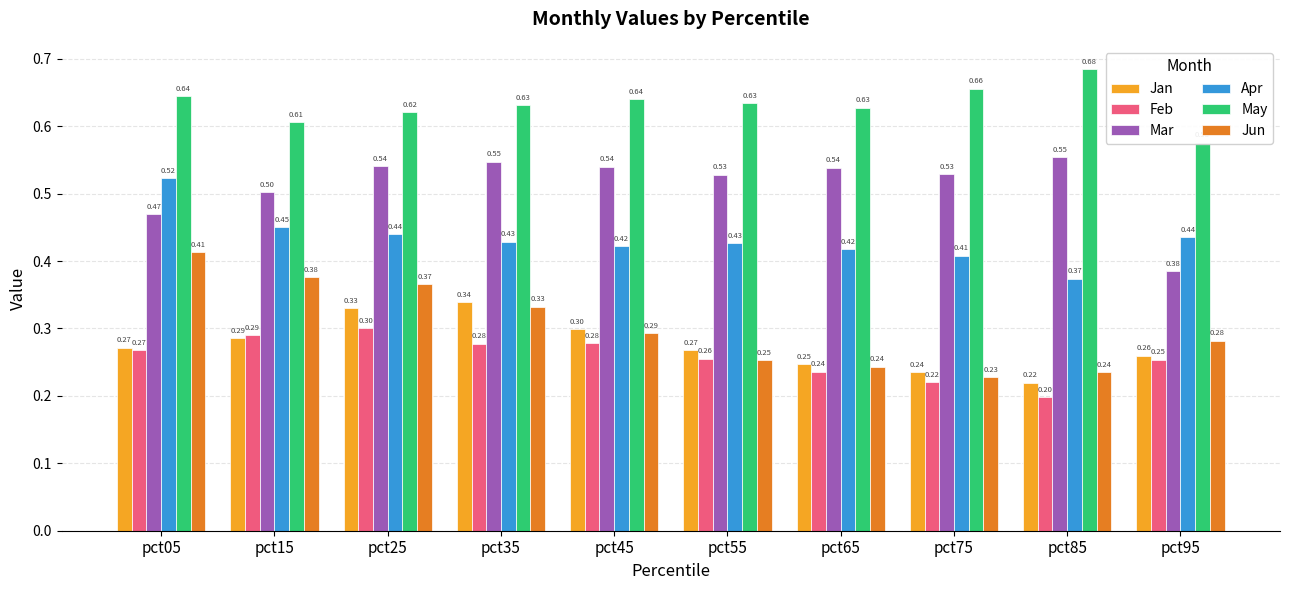

At pct75, list the series in order from smallest to largest.

Feb, Jun, Jan, Apr, Mar, May